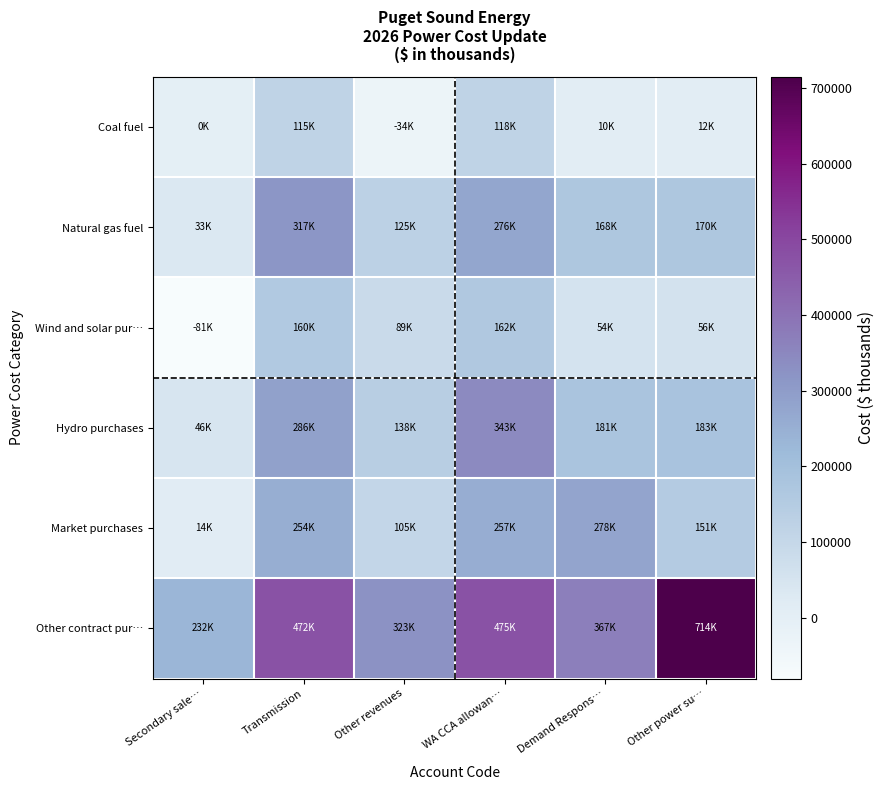

Reading right to left, list all the values displayed in this chart.

Coal fuel: Other power su…=11831.2	Demand Respons…=9541.4	WA CCA allowan…=117669.4	Other revenues=-33757.6	Transmission=114989.8	Secondary sale…=0.0
Natural gas fuel: Other power su…=170113.4	Demand Respons…=167823.6	WA CCA allowan…=275951.5	Other revenues=124524.6	Transmission=316564.4	Secondary sale…=32966.4
Wind and solar pur…: Other power su…=56417.4	Demand Respons…=54127.6	WA CCA allowan…=162255.6	Other revenues=89172.5	Transmission=159576.1	Secondary sale…=-80729.5
Hydro purchases: Other power su…=183302.9	Demand Respons…=181013.0	WA CCA allowan…=342943.3	Other revenues=137714.1	Transmission=286461.5	Secondary sale…=46155.9
Market purchases: Other power su…=150819.2	Demand Respons…=277975.9	WA CCA allowan…=256657.3	Other revenues=105230.4	Transmission=253977.8	Secondary sale…=13672.2
Other contract pur…: Other power su…=714452.7	Demand Respons…=366767.7	WA CCA allowan…=474895.7	Other revenues=323468.7	Transmission=472216.2	Secondary sale…=231910.6